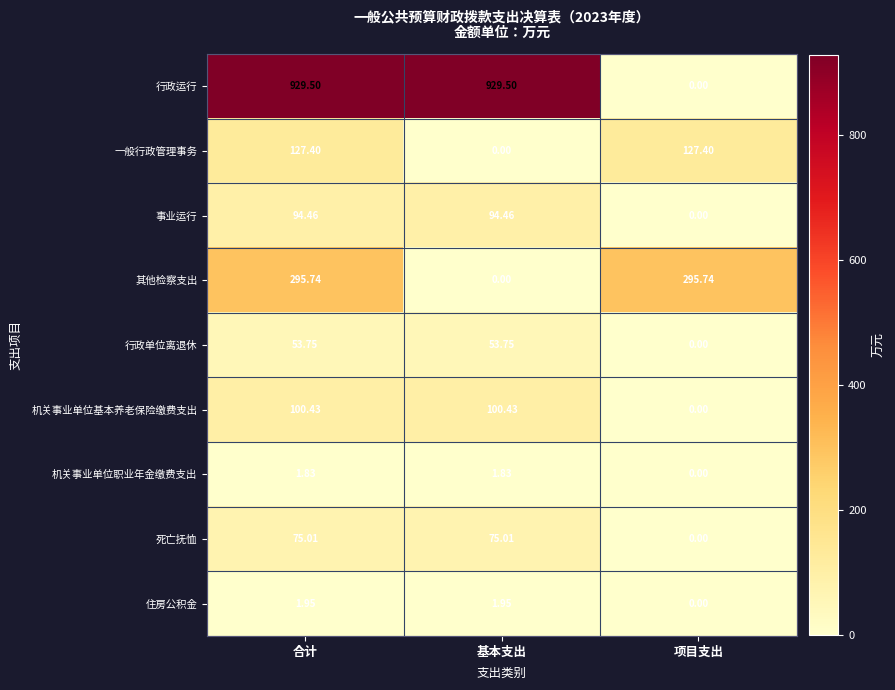

What is the difference between the highest and lowest values at 项目支出?

295.7